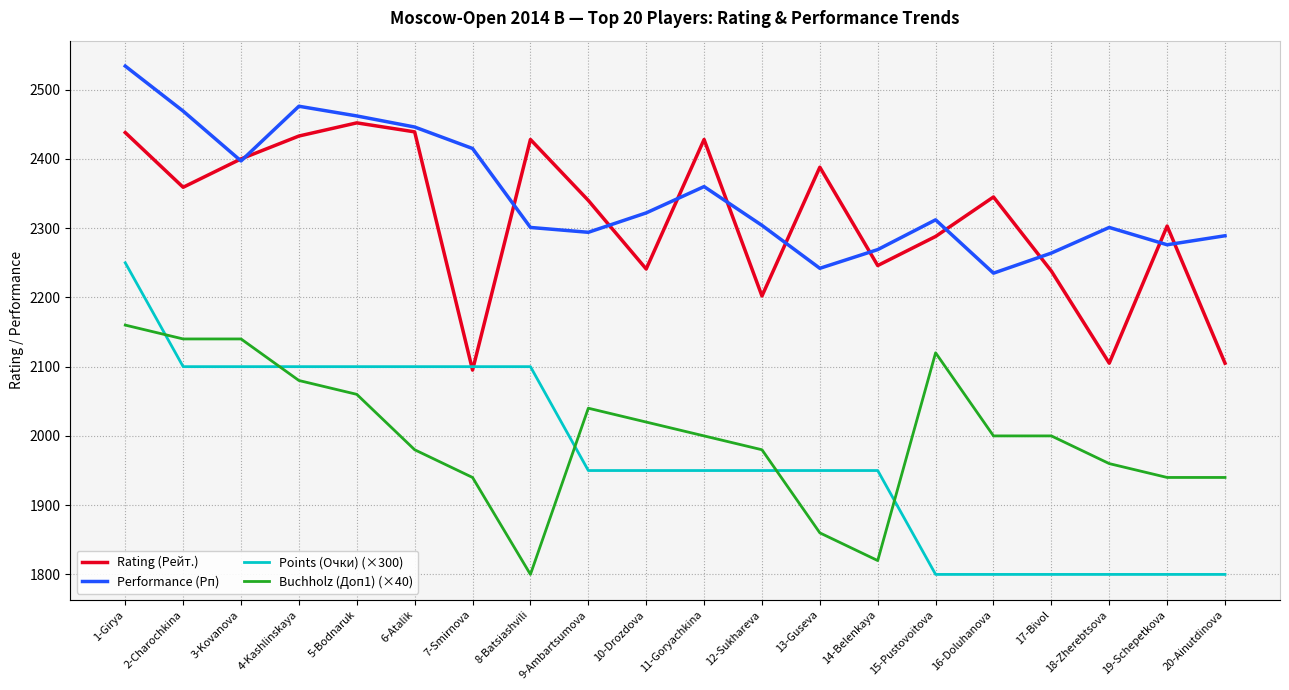

What is the difference between the maximum and minimum values in the Rating (Рейт.) series?

357